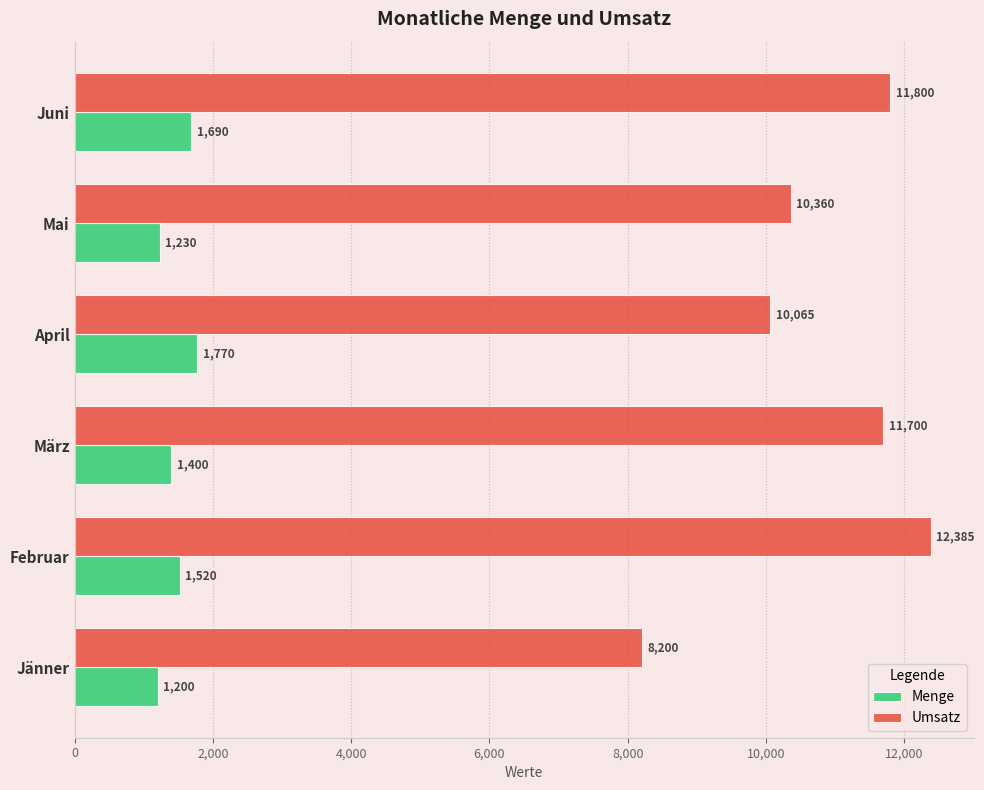

Which series has the widest spread of values?

Umsatz